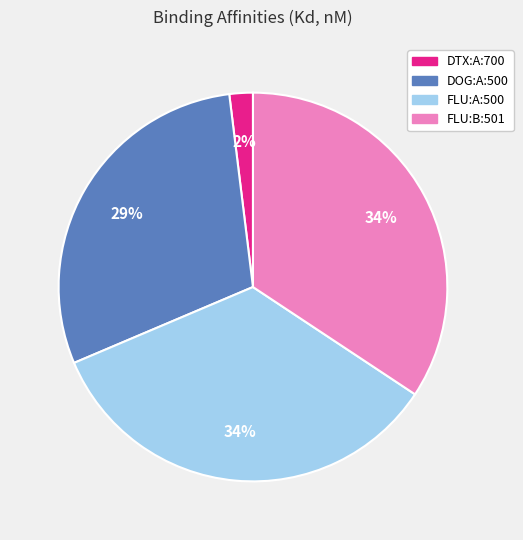

To the nearest percent, what is the average slice percentage?

25%